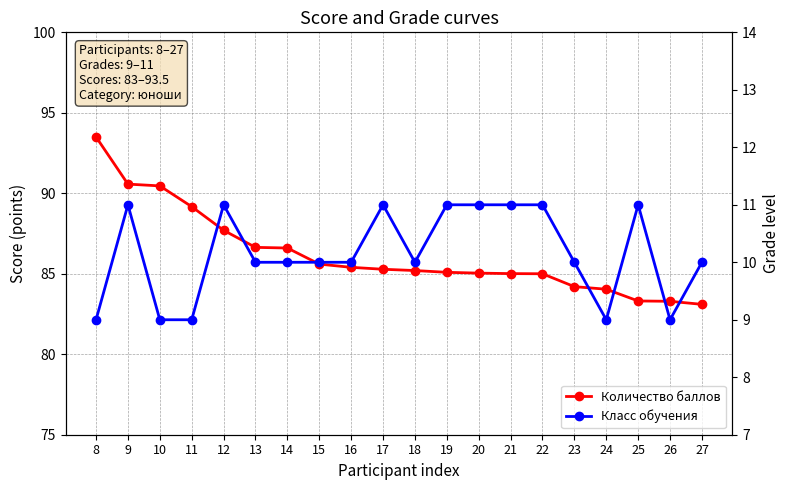

How many interior local valleys does the Класс обучения series have?

3